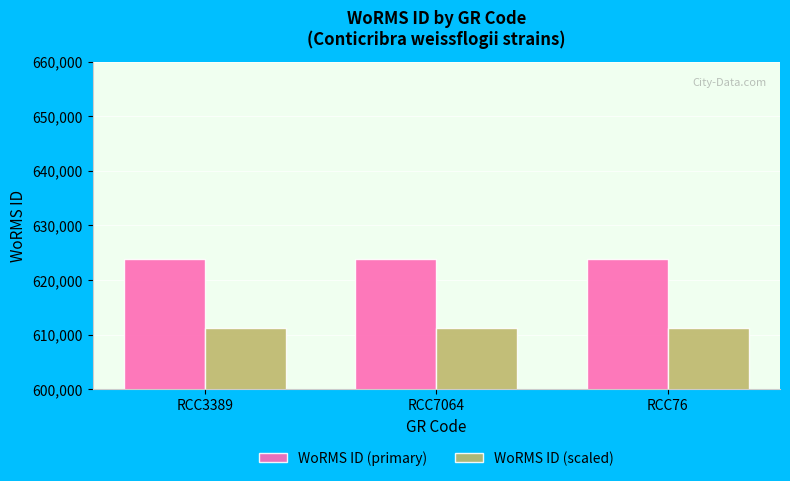

Rank the series at RCC3389 from highest to lowest value.

WoRMS ID (primary), WoRMS ID (scaled)